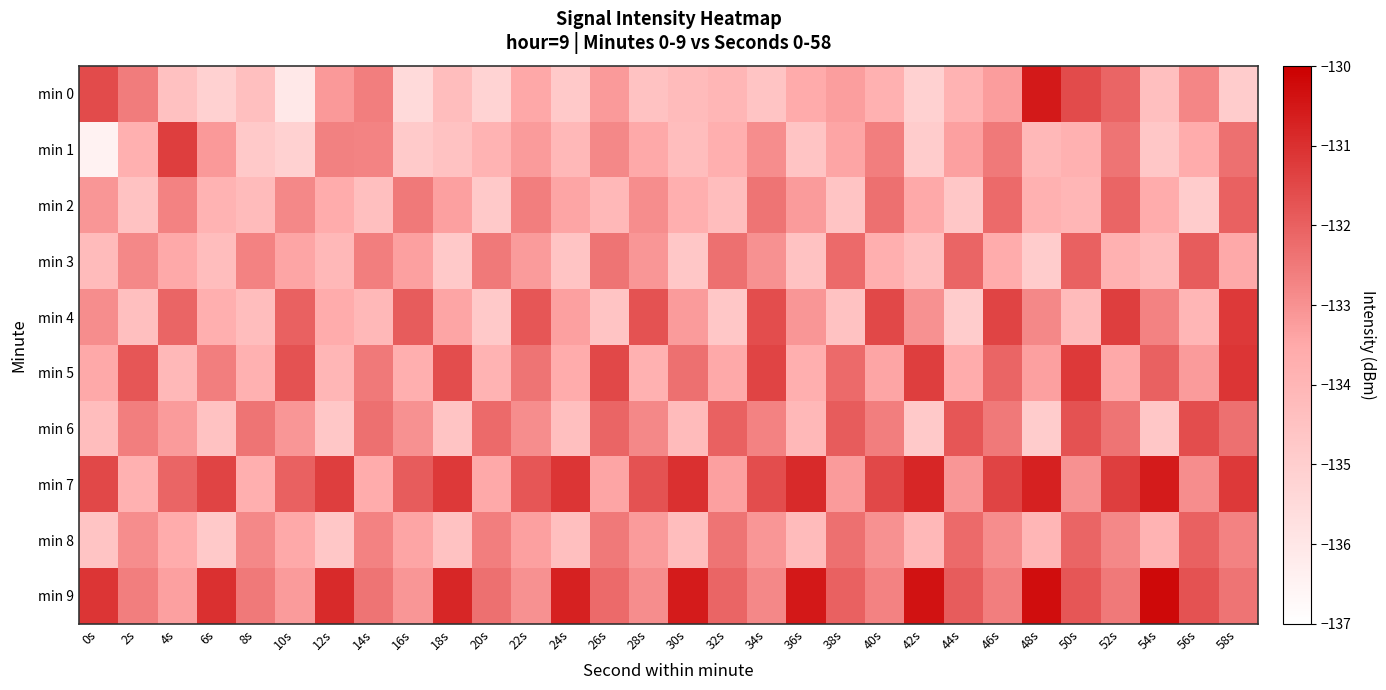

Which category has the lowest value across all series?

0s